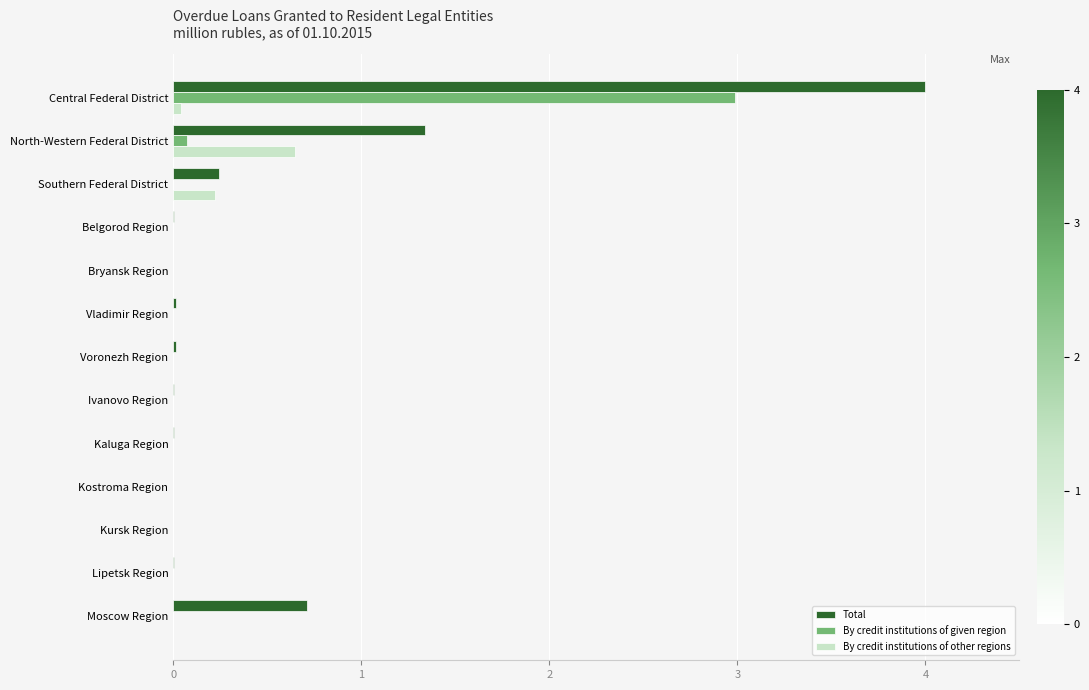

What is the average value of the By credit institutions of other regions series?

0.1